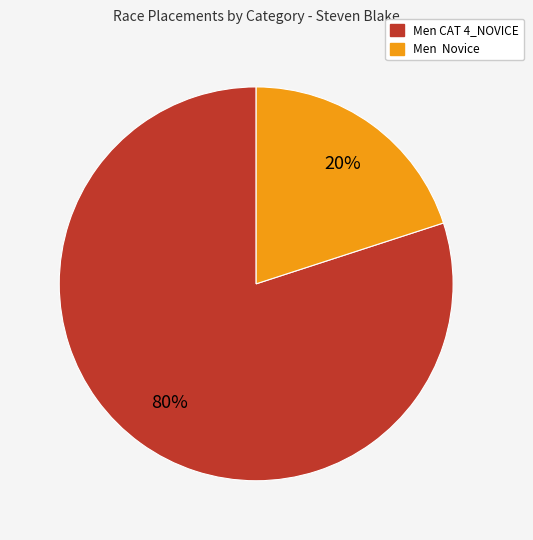

Approximately how many times larger is the value at Men CAT 4_NOVICE compared to Men Novice?

4.0